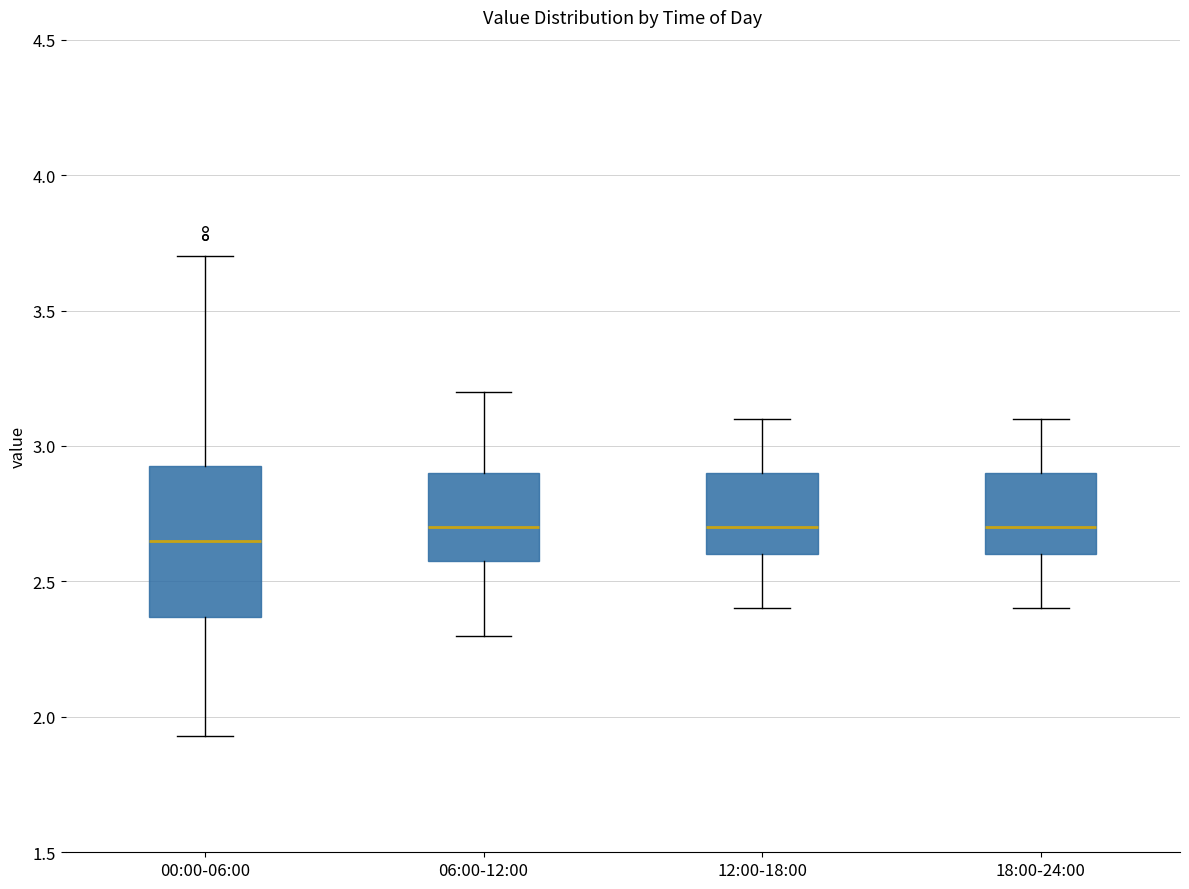

Which box is the tallest, from its lower edge to its upper edge?

00:00-06:00